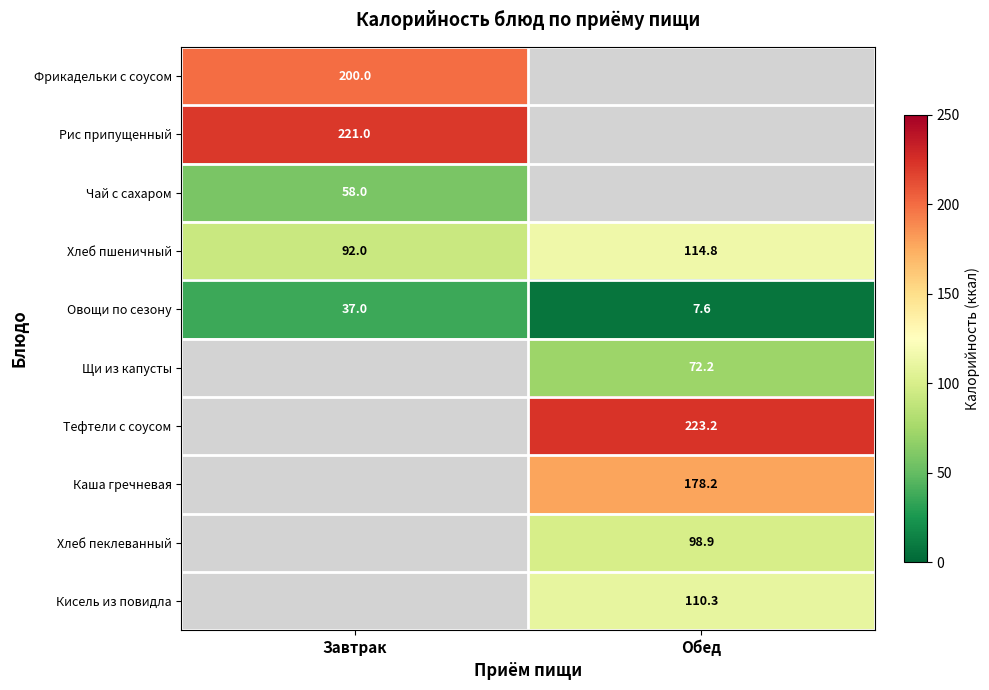

True or false: Хлеб пшеничный has a value of 92.0 at Завтрак.

True